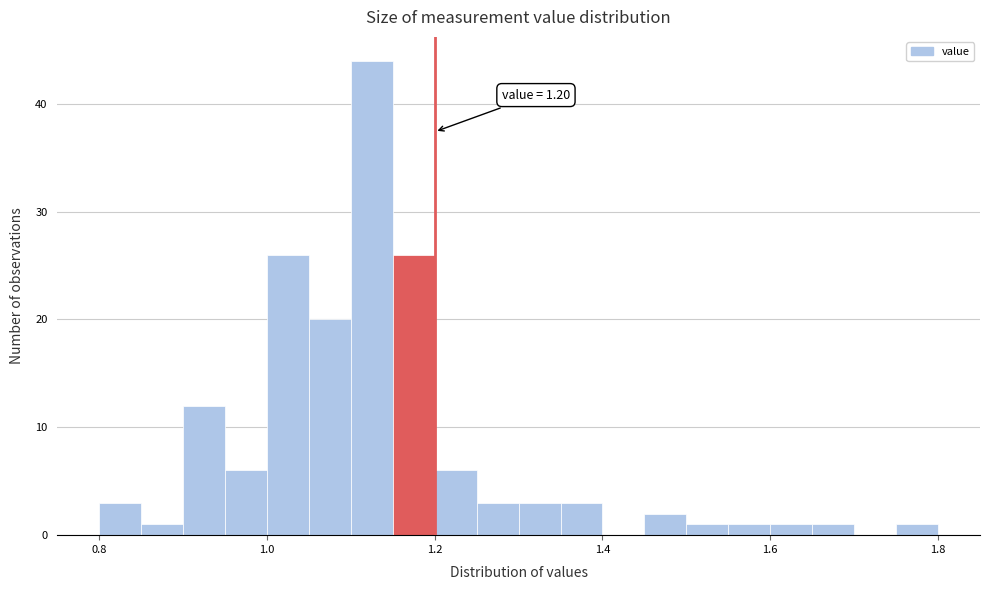

Read against the x-axis, roughly where is the centre of the tallest bar?

1.12